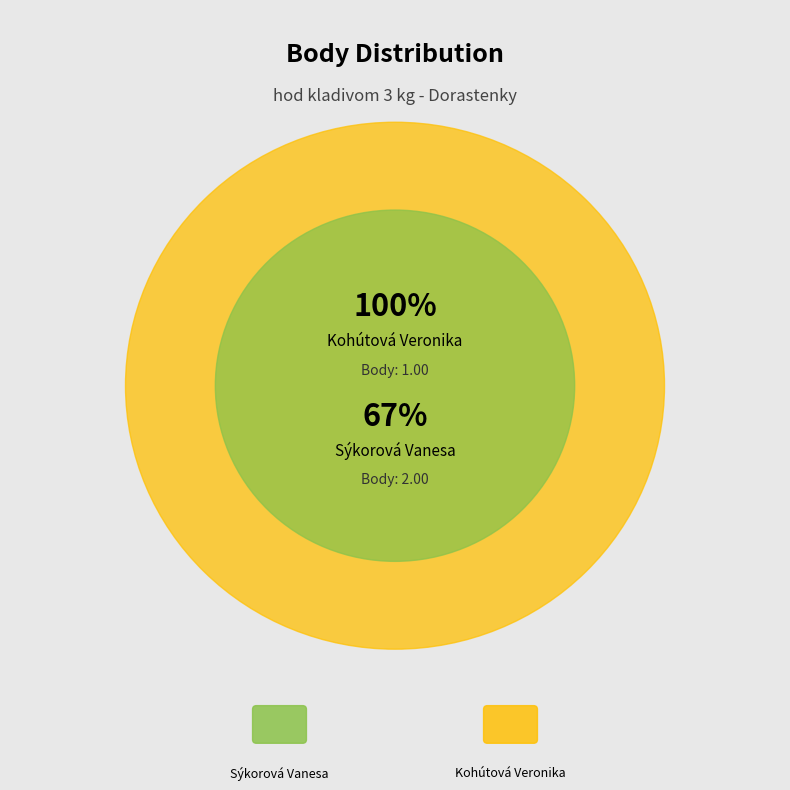

Rank the categories by value from highest to lowest.

Sýkorová Vanesa, Kohútová Veronika